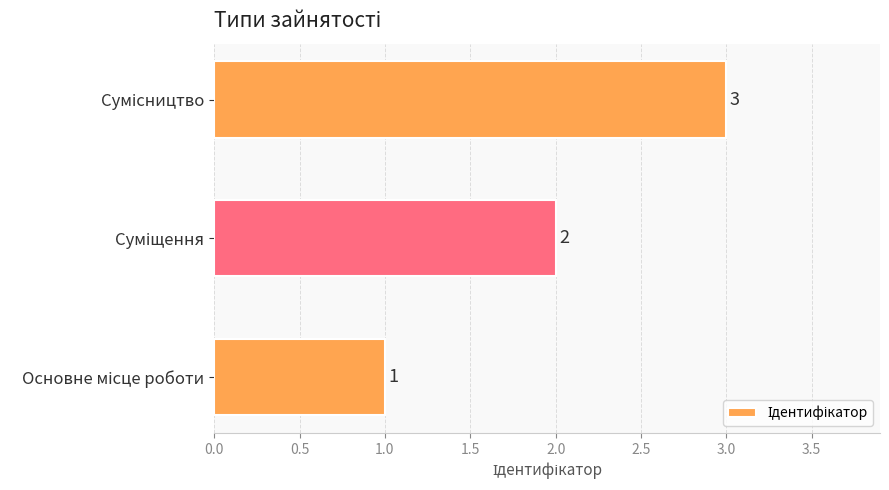

What is the sum of all values?

6